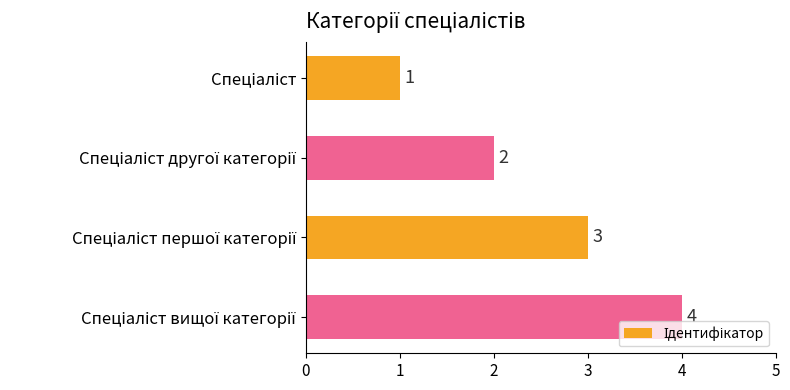

Count the values in the range 2 to 4.

3